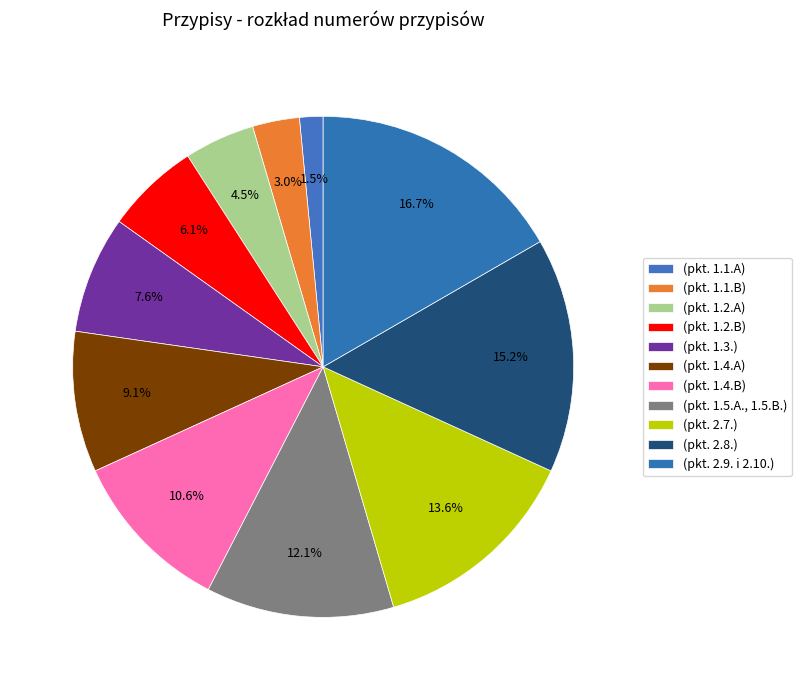

How many slices are in this pie chart?

11